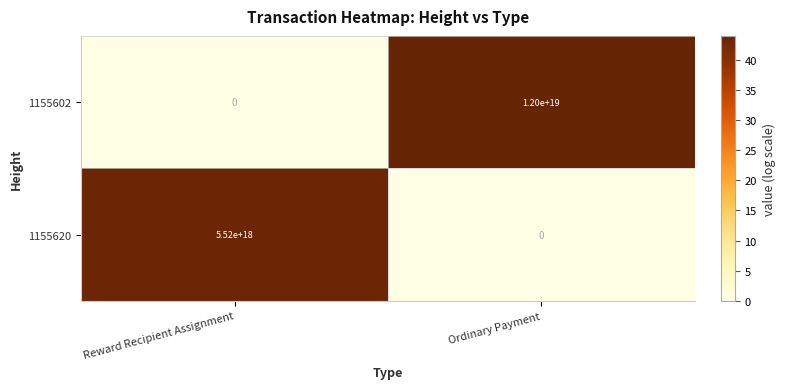

How many categories are shown in the chart?

2